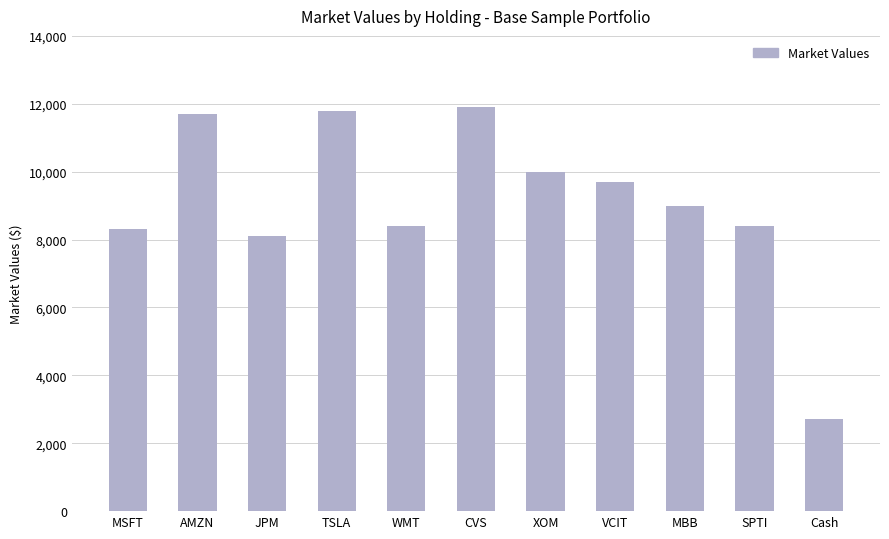

Approximately how many times larger is the value at VCIT compared to AMZN?

0.8